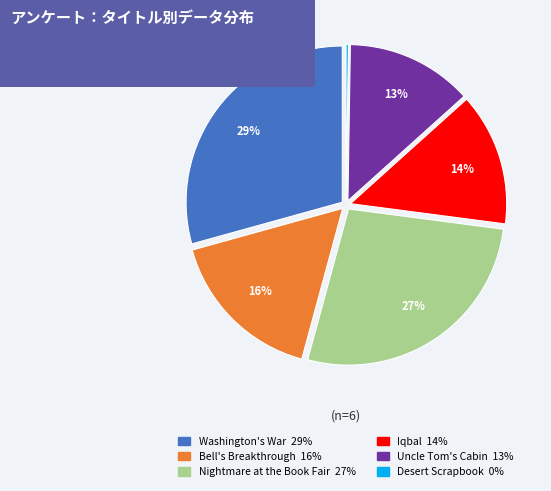

To the nearest percent, what is the difference between the Uncle Tom's Cabin and Nightmare at the Book Fair slice percentages?

14%